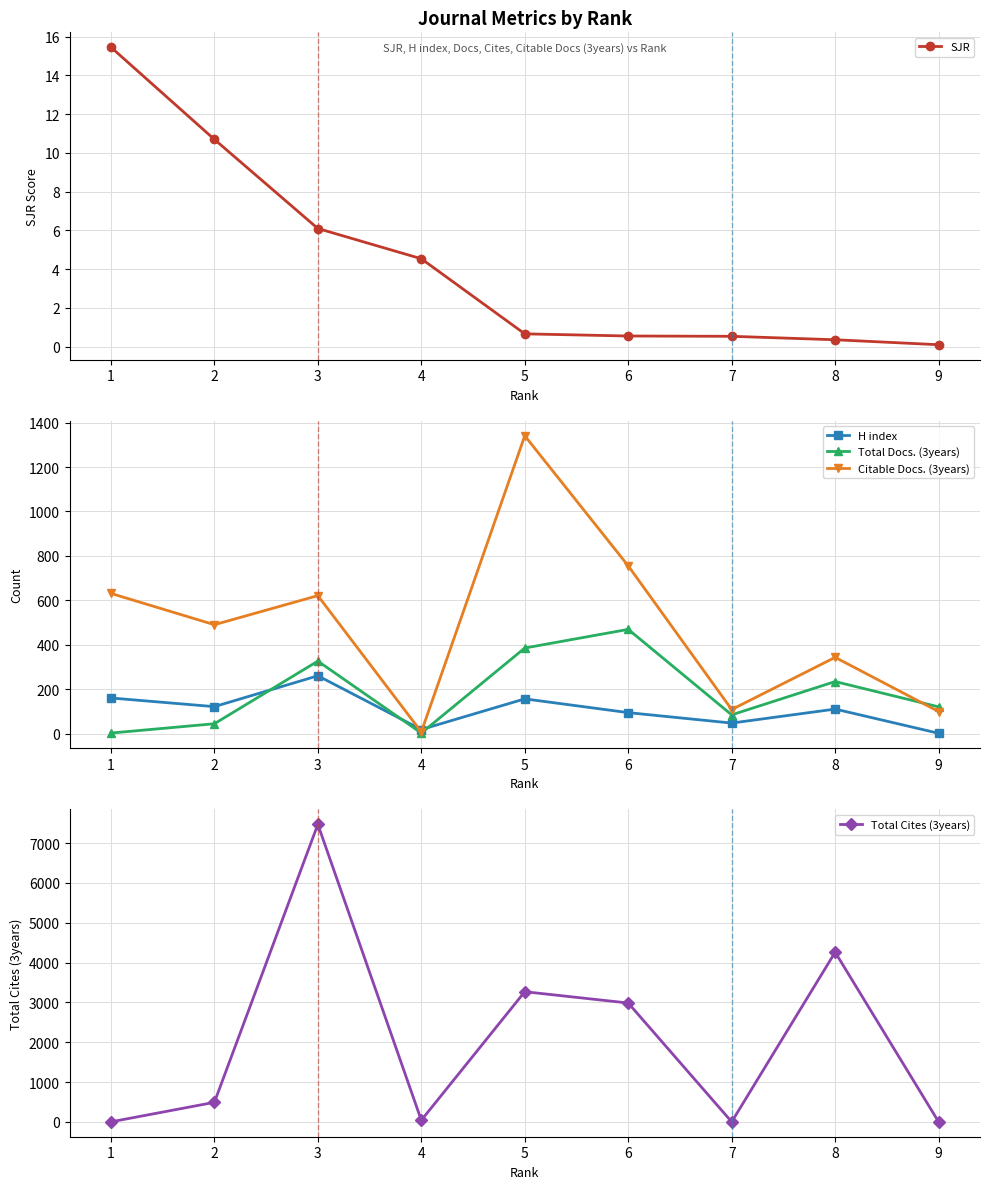

What is the value of the H index point at the 5th from the left?

156